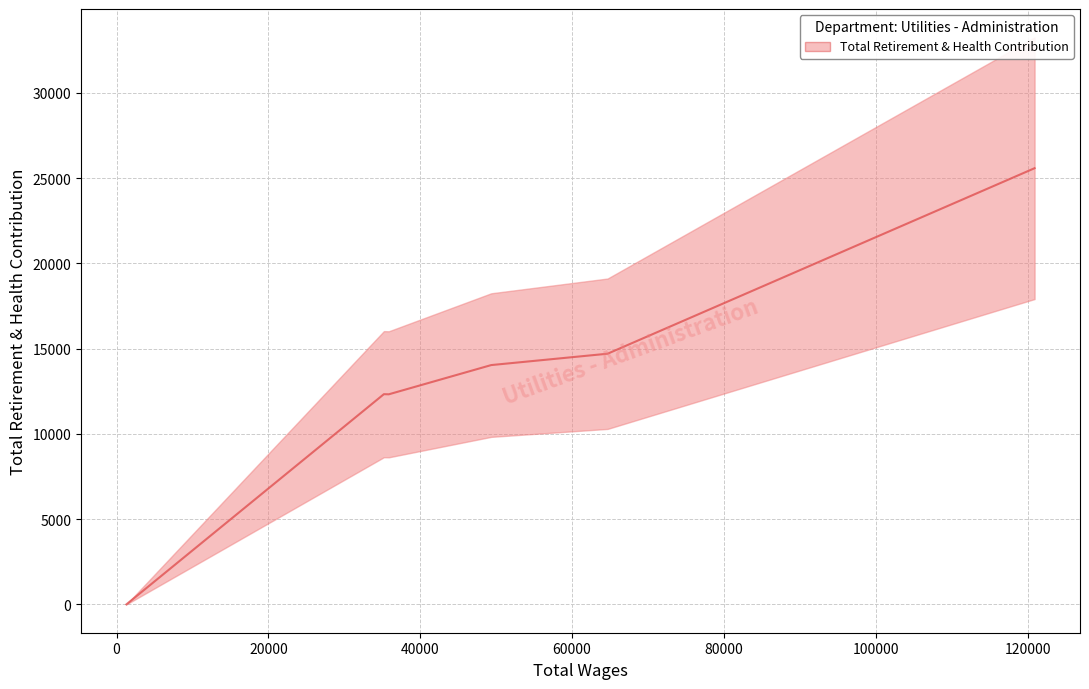

What is the sum of all values?

78961